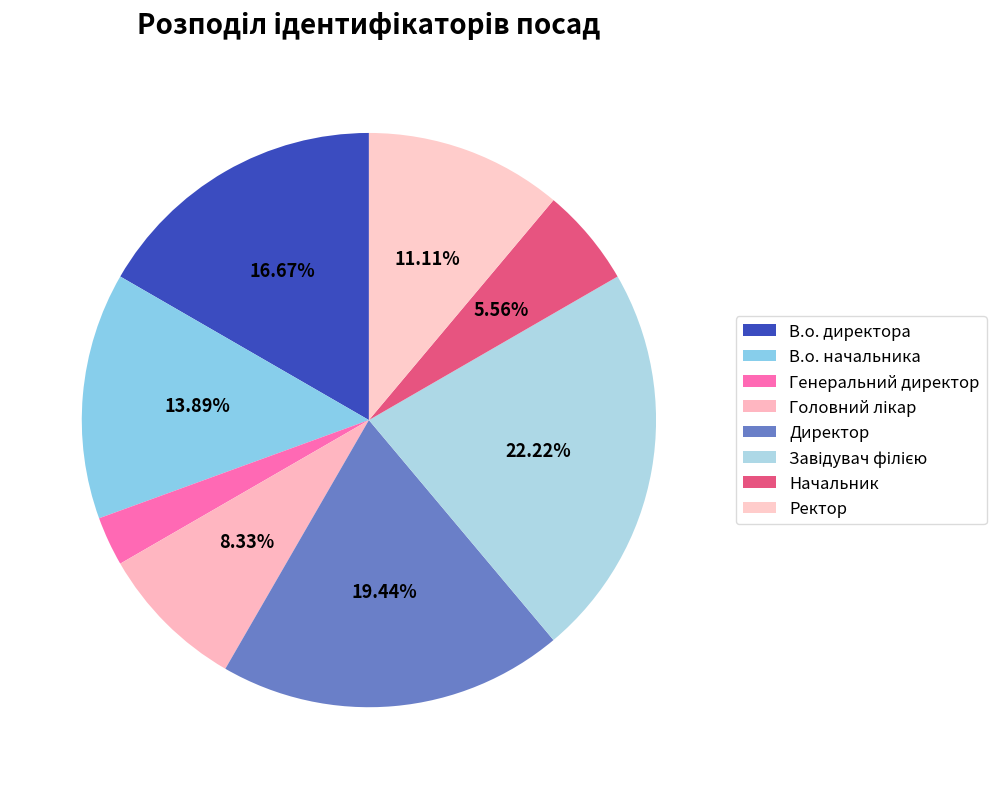

To the nearest percent, what portion does Головний лікар represent?

8%